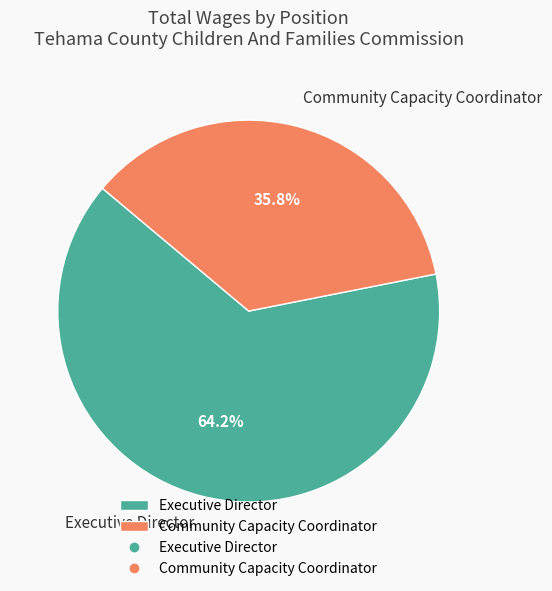

Combined, do Executive Director and Community Capacity Coordinator account for over 50%?

Yes